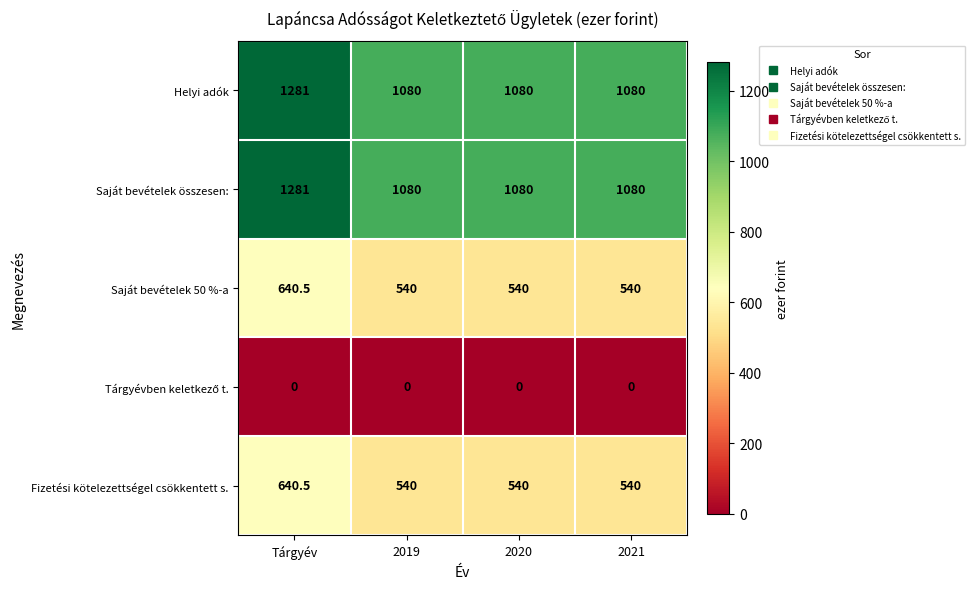

The Fizetési kötelezettségel csökkentett s. series shows 540.0 at 2019. True or false?

True